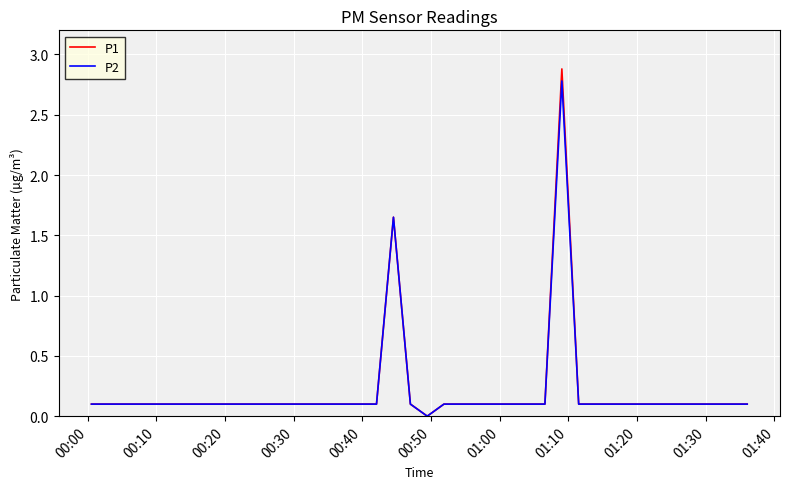

Which series has the widest spread of values?

P1